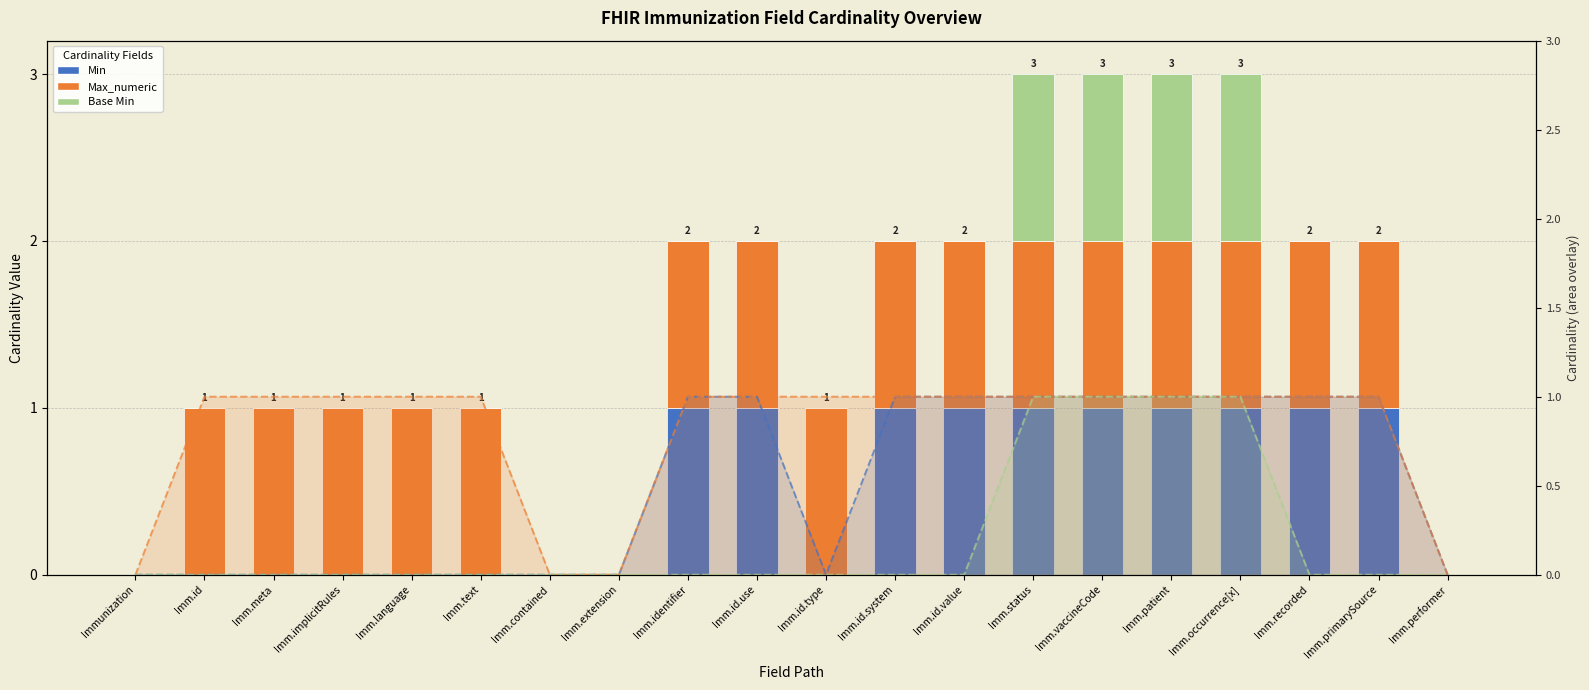

What is the label of the 13th bar from the right?

Imm.extension